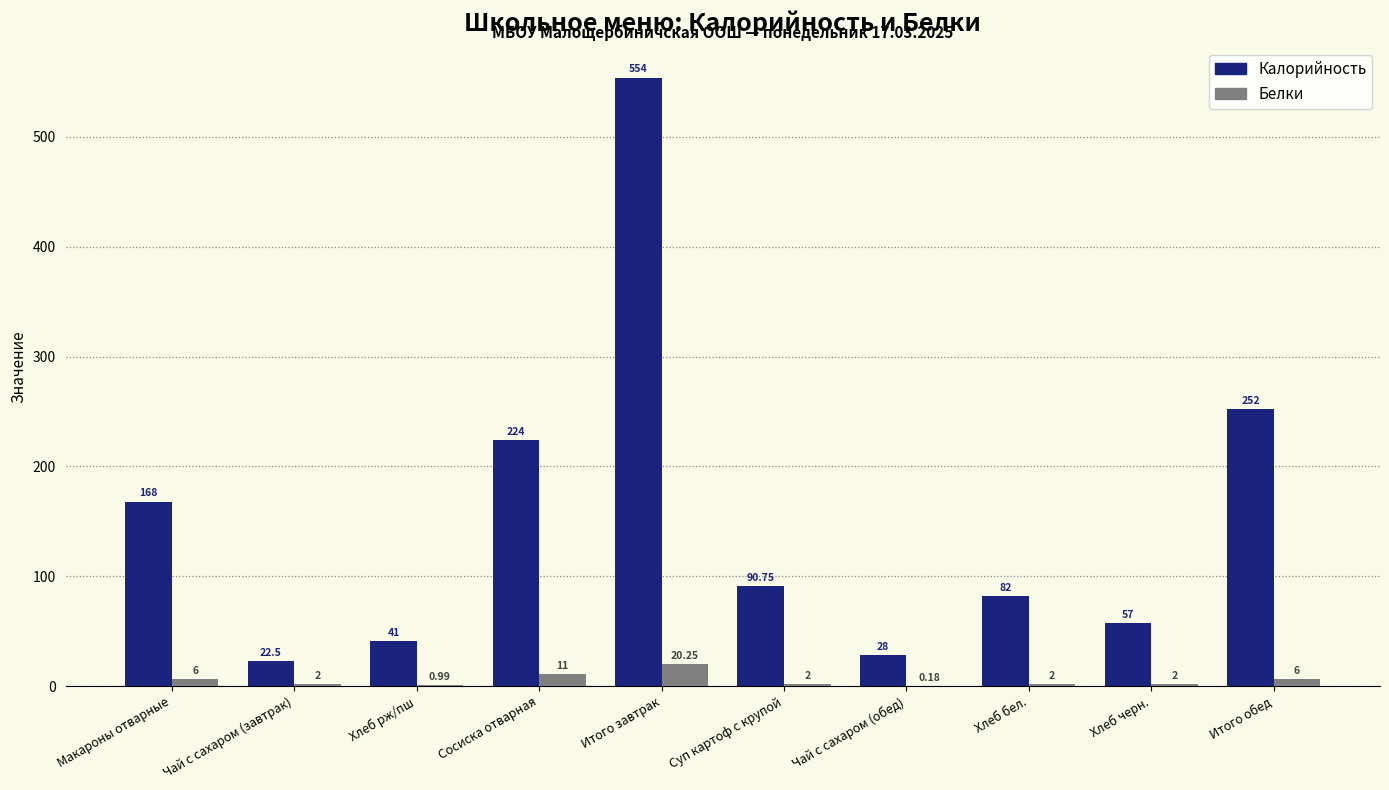

What are all the series names shown in the legend?

Калорийность, Белки